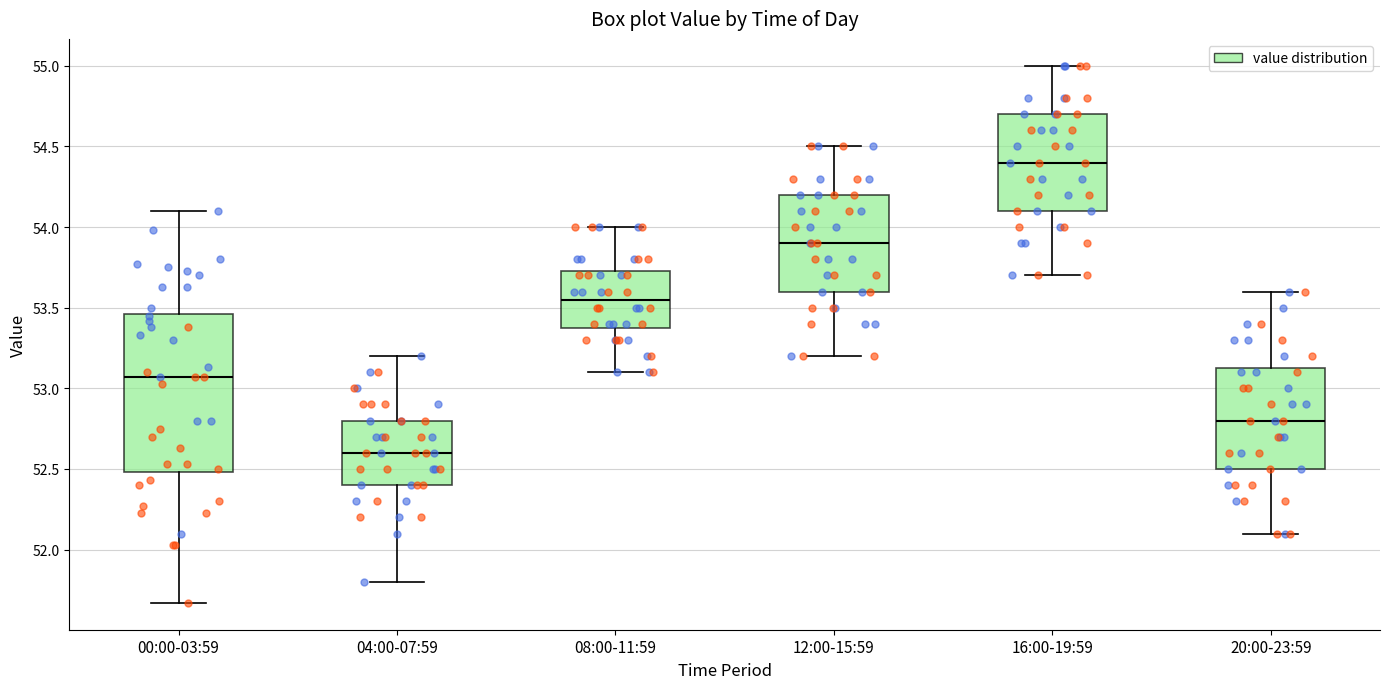

Which box has the highest median line?

16:00-19:59